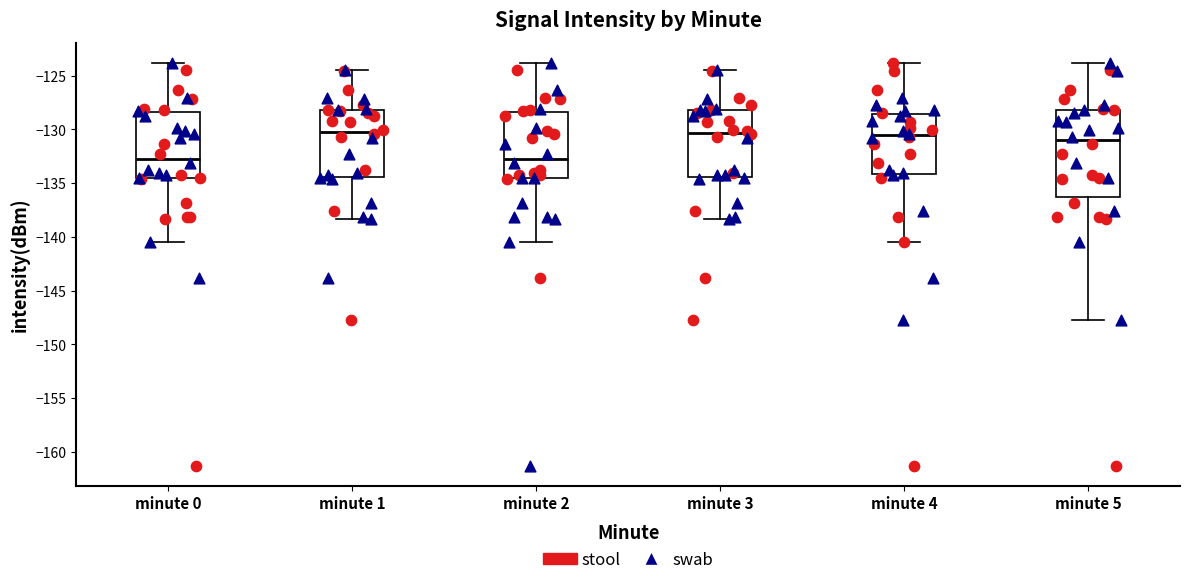

Where does the lower whisker of the box for minute 2 end on the y-axis? The values are not printed on the chart, so give them approximately, as read against the axis.

-140.5